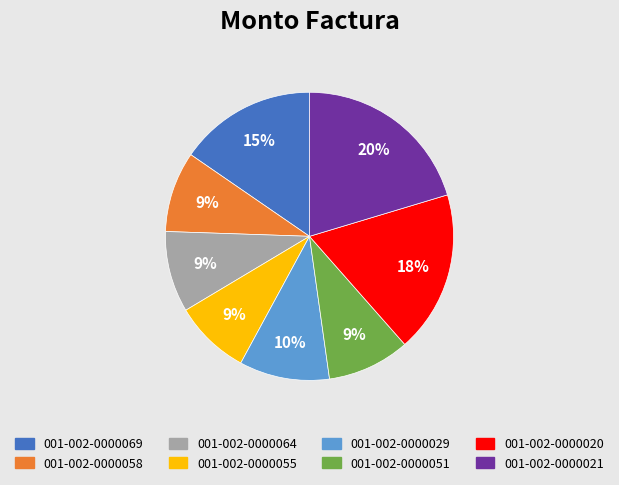

Which has a higher value, 001-002-0000069 or 001-002-0000051?

001-002-0000069